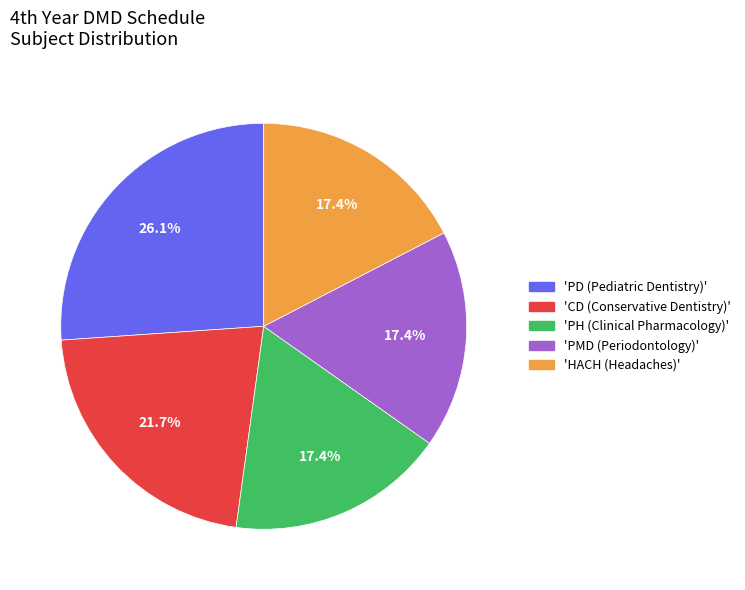

Is there any slice that represents more than half of the pie?

No